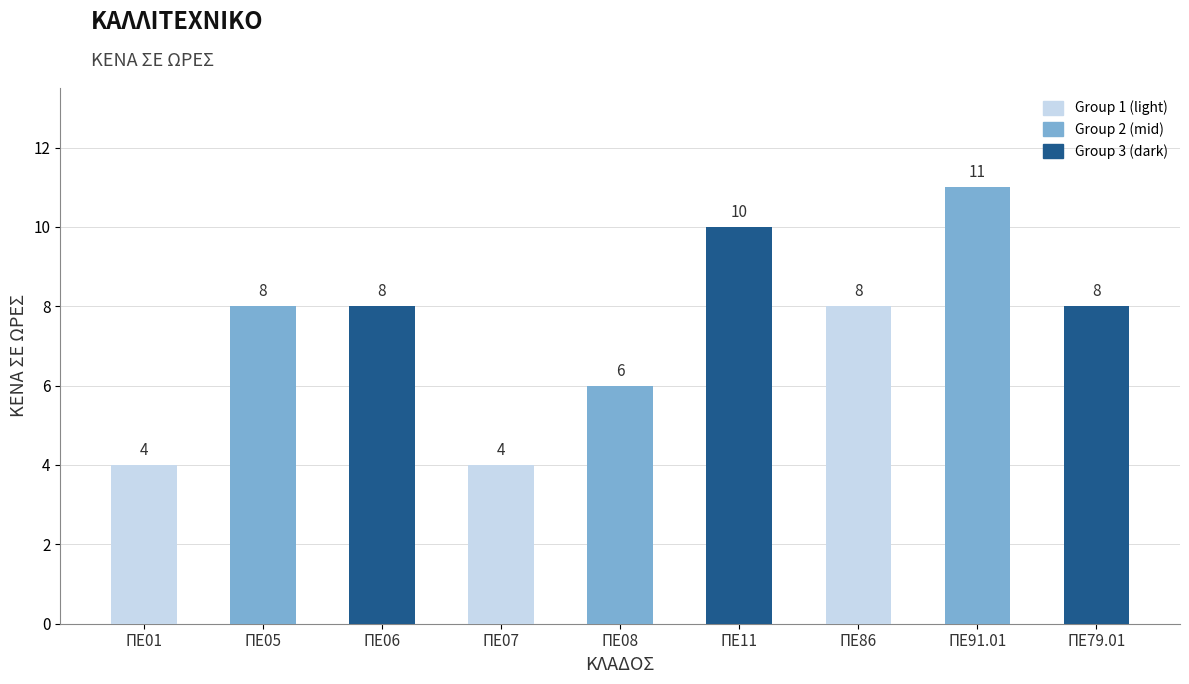

What is the difference between the second highest and second lowest values?

6